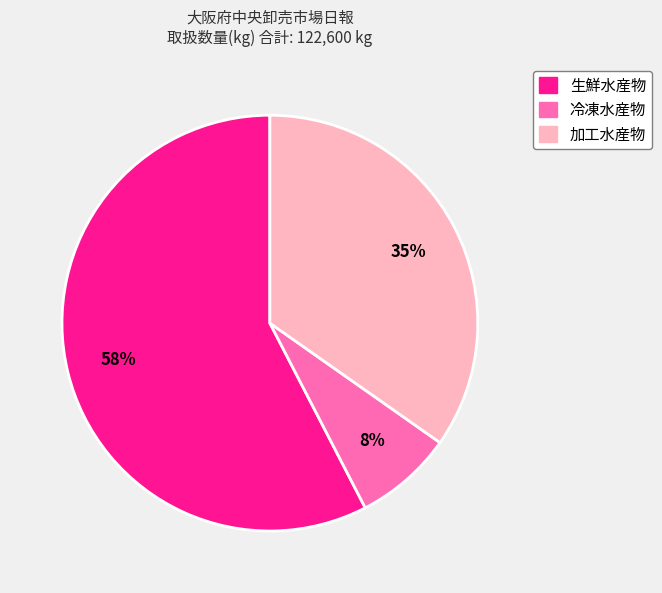

Is the sum of 加工水産物 and 生鮮水産物 greater than half?

Yes